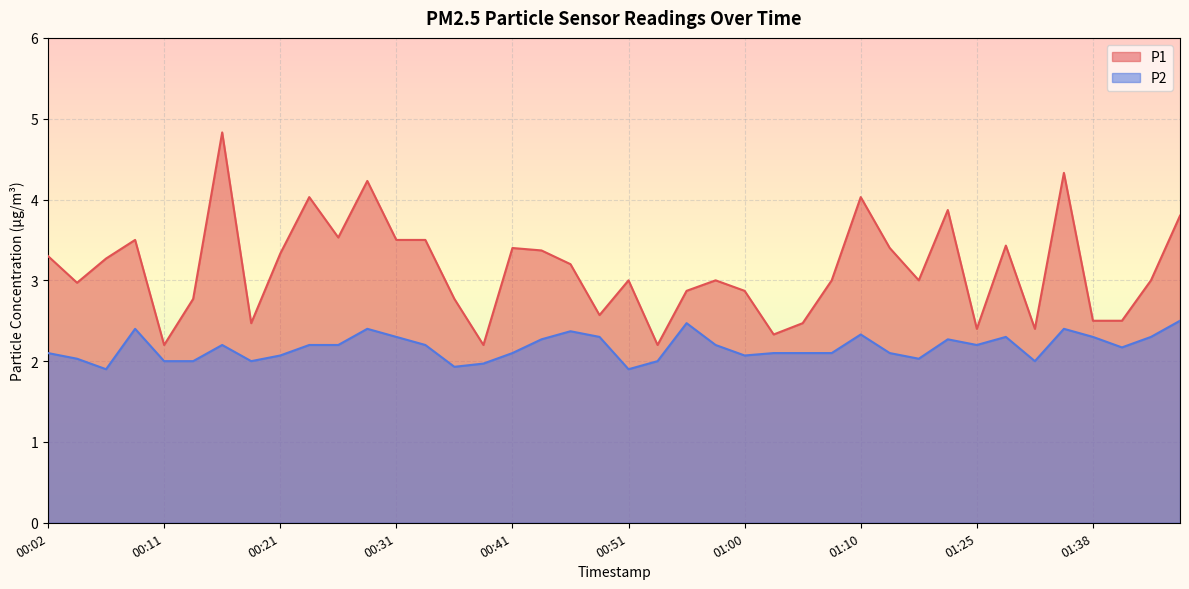

Where is the first local minimum for P2?

00:07